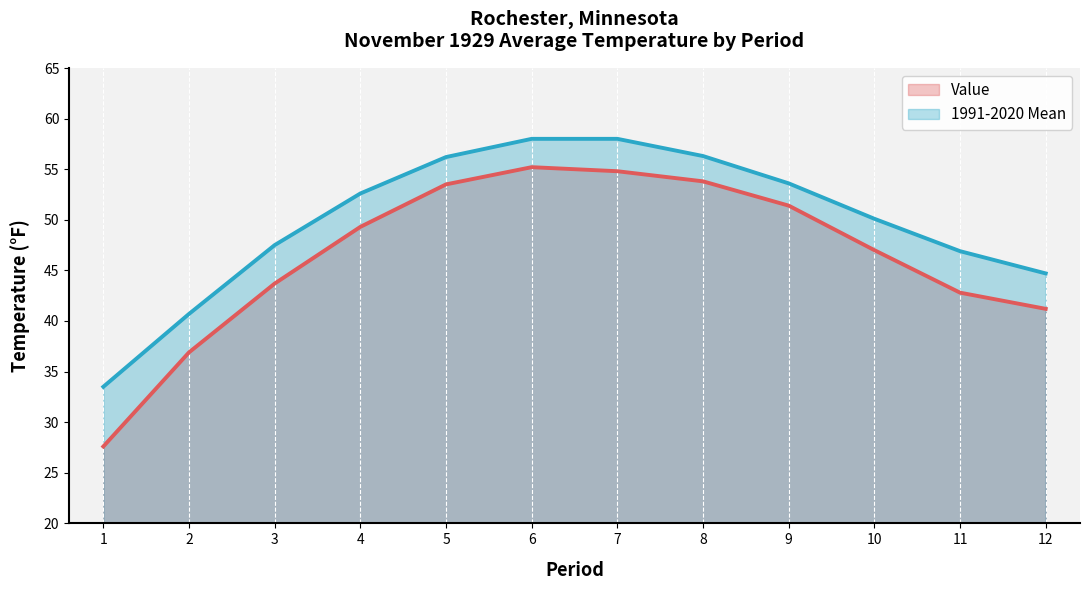

Reading left to right, extract all data points from this chart.

Value: 27.6	36.9	43.7	49.3	53.5	55.2	54.8	53.8	51.4	47.0	42.8	41.2
1991-2020 Mean: 33.5	40.7	47.5	52.6	56.2	58.0	58.0	56.3	53.6	50.1	46.9	44.7